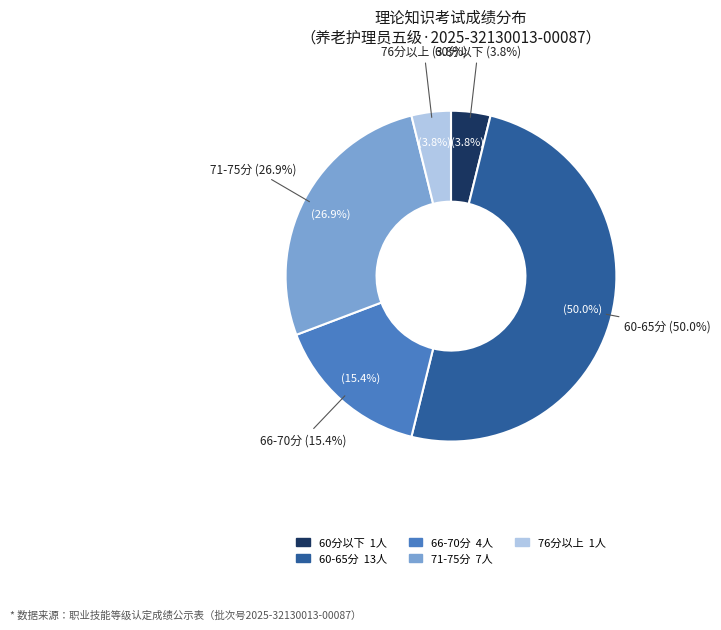

Is 正常 the majority of the pie?

Yes